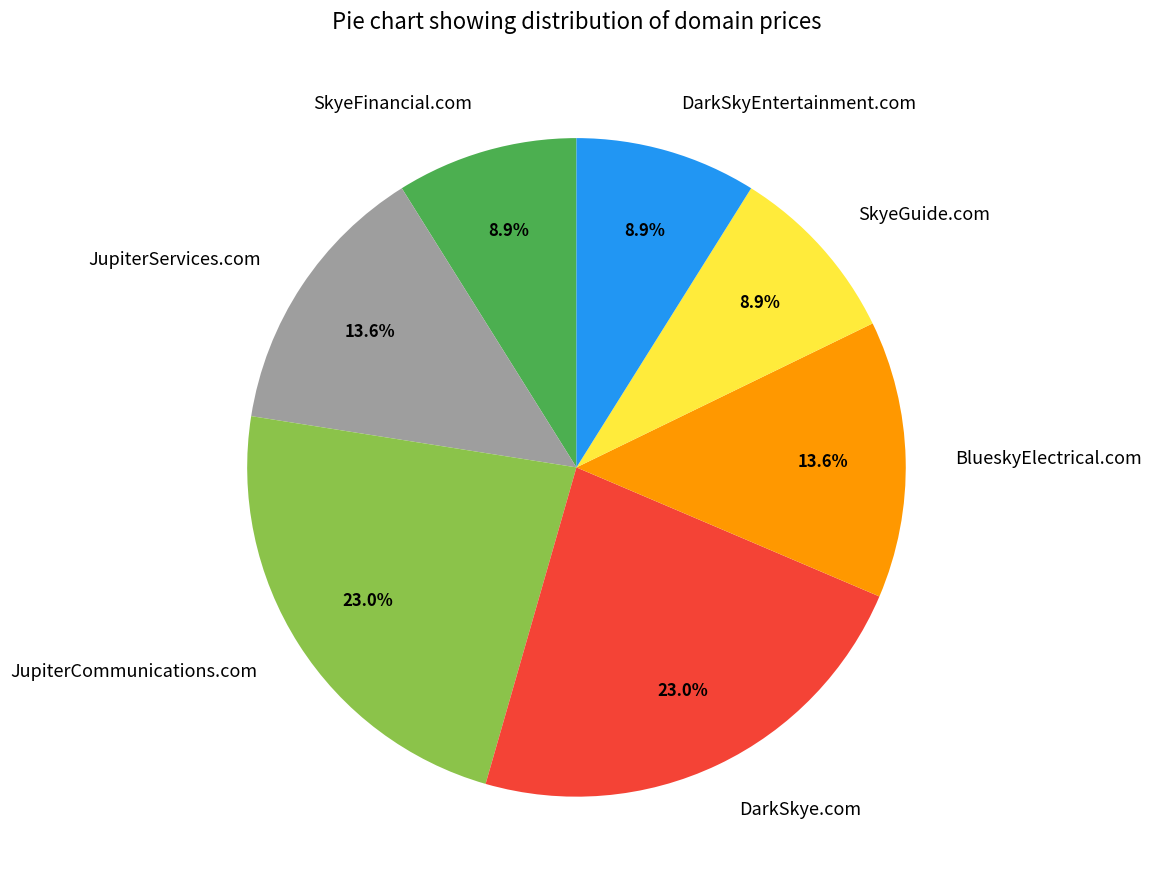

Approximately how many times larger is the value at JupiterCommunications.com compared to DarkSkyEntertainment.com?

2.6